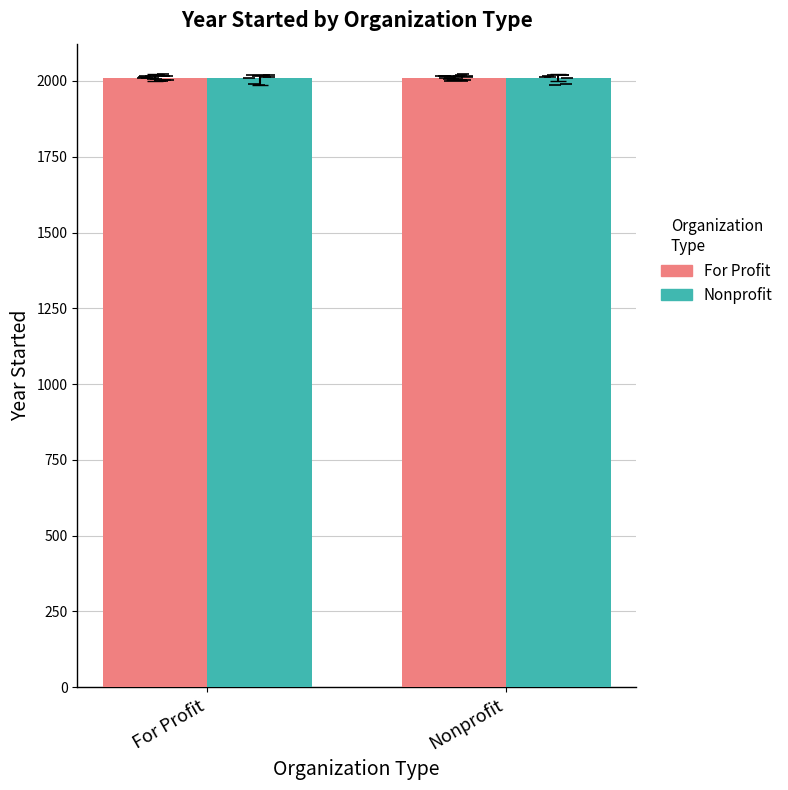

What is the sum of the For Profit values at Nonprofit and For Profit?

4022.6